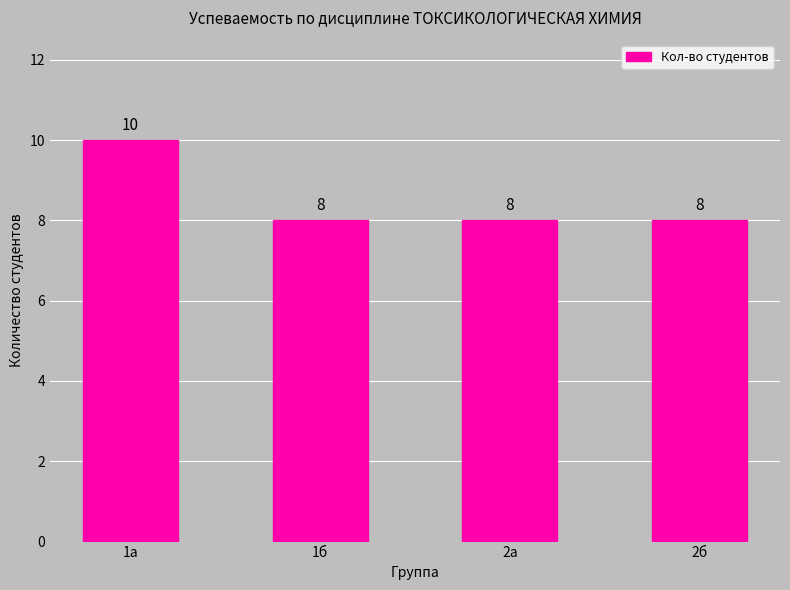

What is the value of the 3rd bar from the left?

8